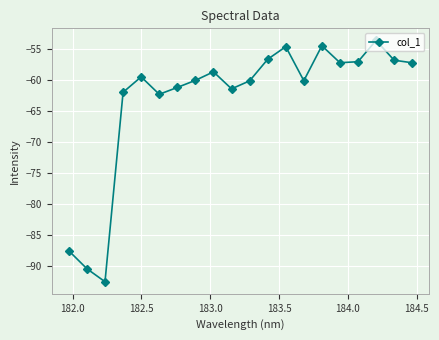

True or false: there are more than 2 points higher than both neighbors.

True